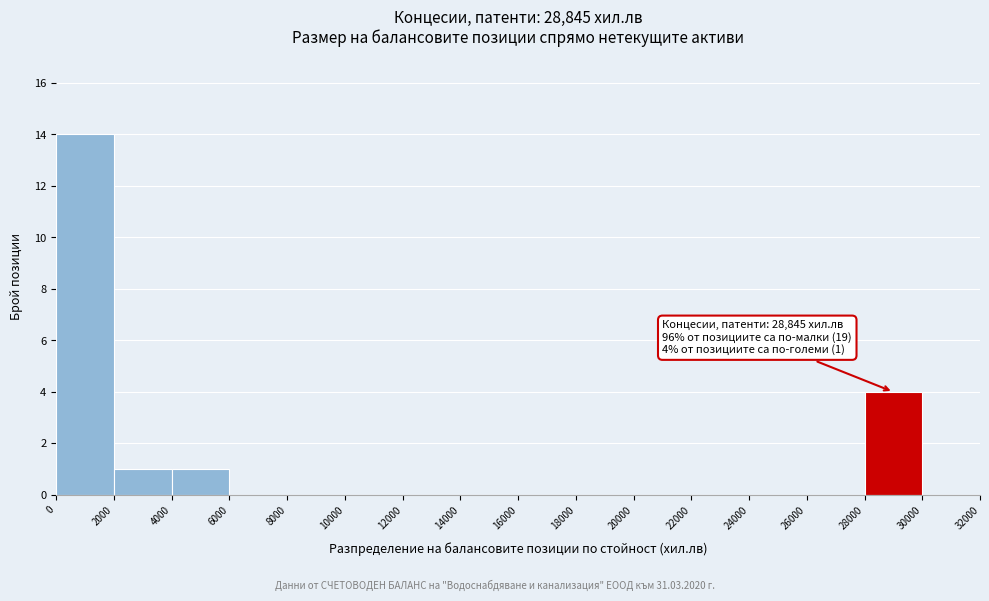

Over which range of the x-axis is the bar tallest?

0 to 2000